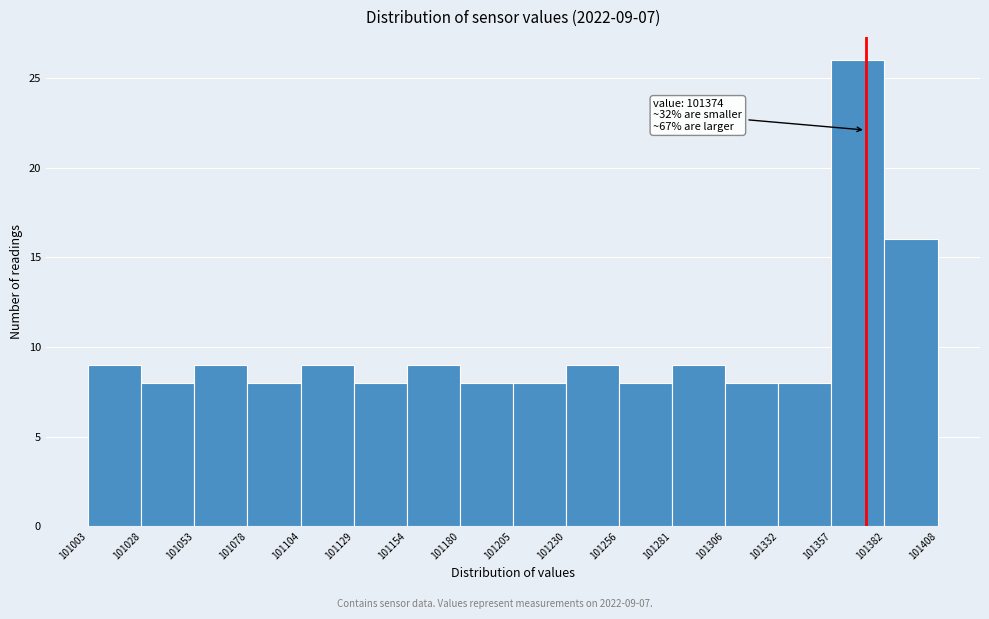

Over which range of the x-axis is the bar tallest?

101357 to 101382